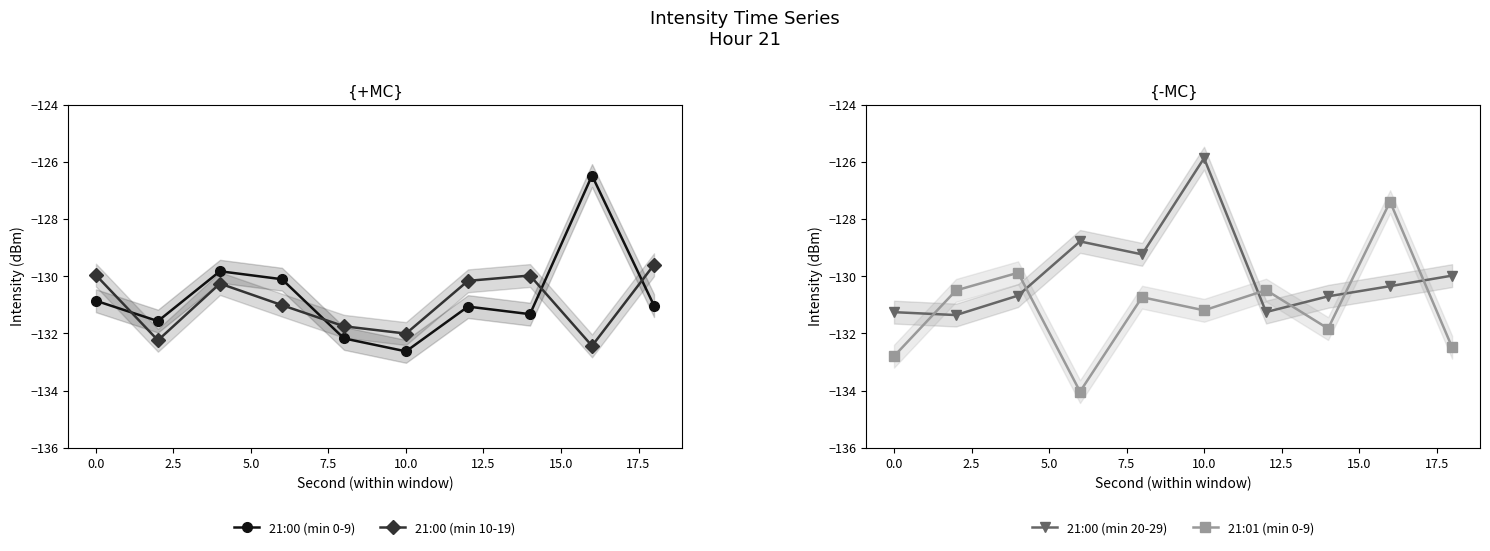

Count the number of data series in this chart.

4